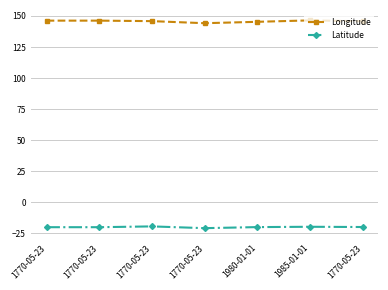

Which label corresponds to the largest value in the chart?

1985-01-01